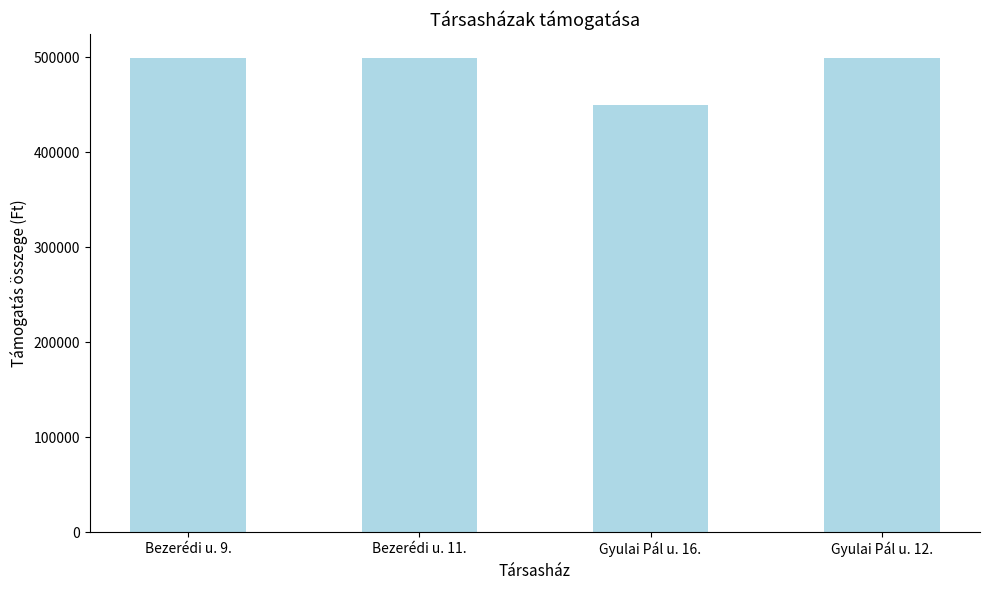

Which category has the lowest value across all series?

Gyulai Pál u. 16.